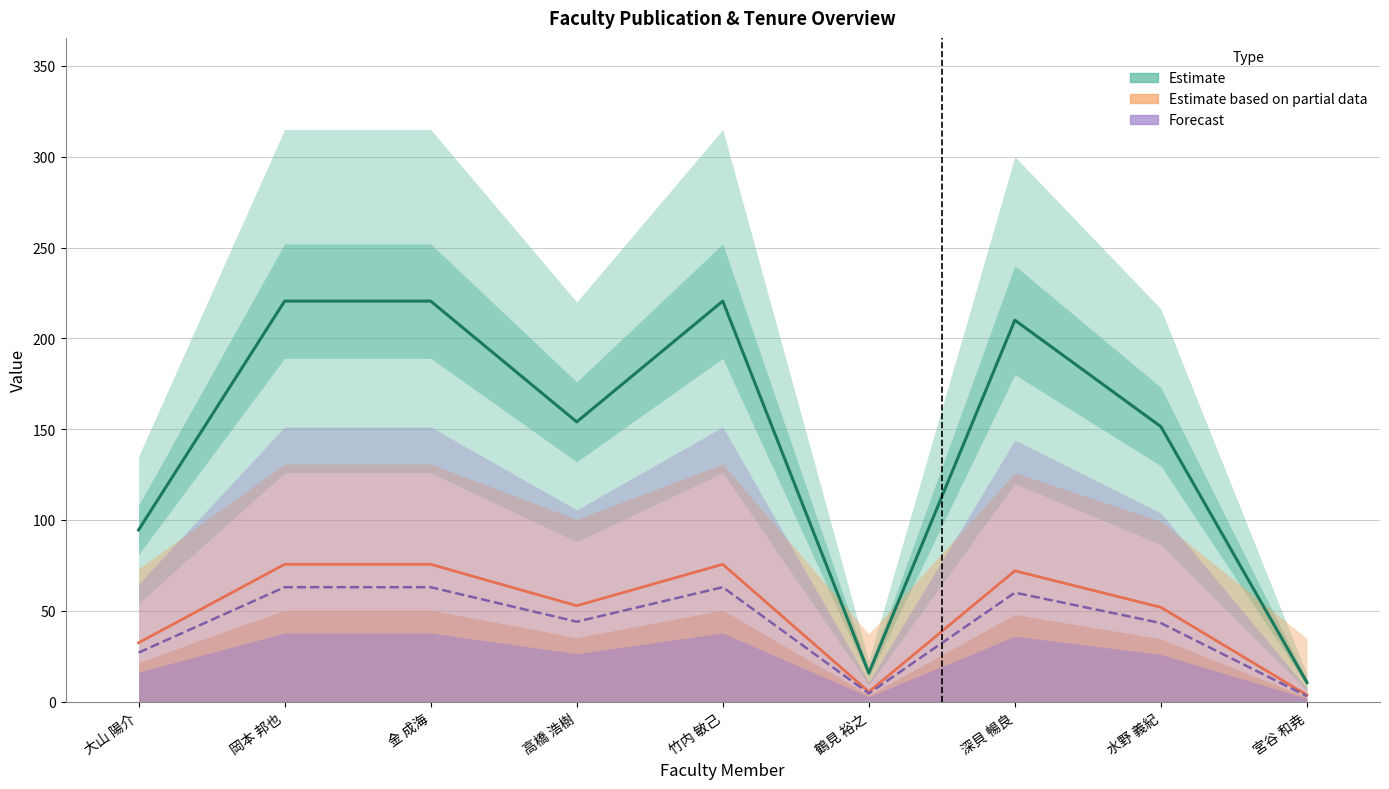

What is the value of the Forecast (著作合計(欧文)) point at the 3rd from the left?

63.0